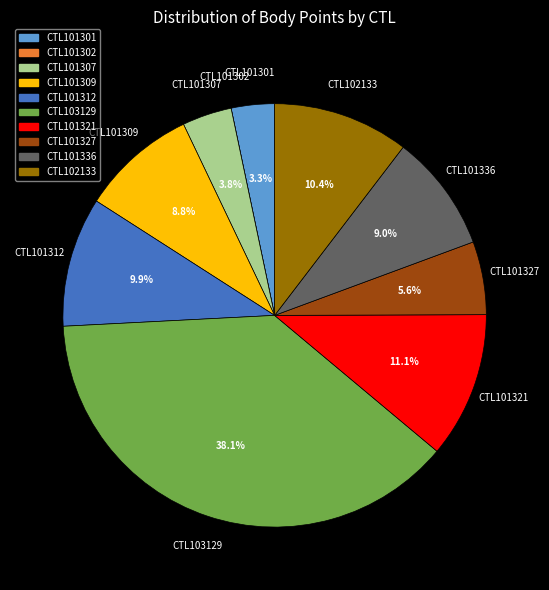

Does any single category account for the majority?

No